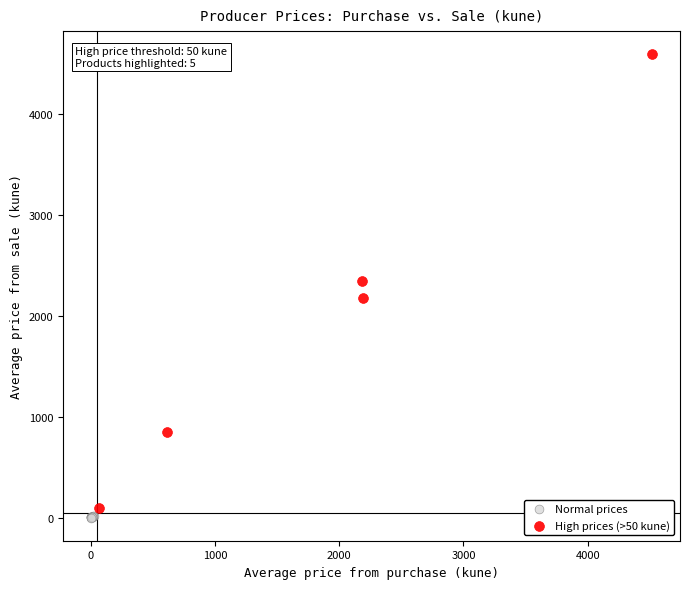

Which series contains the lowest Y value?

Normal prices